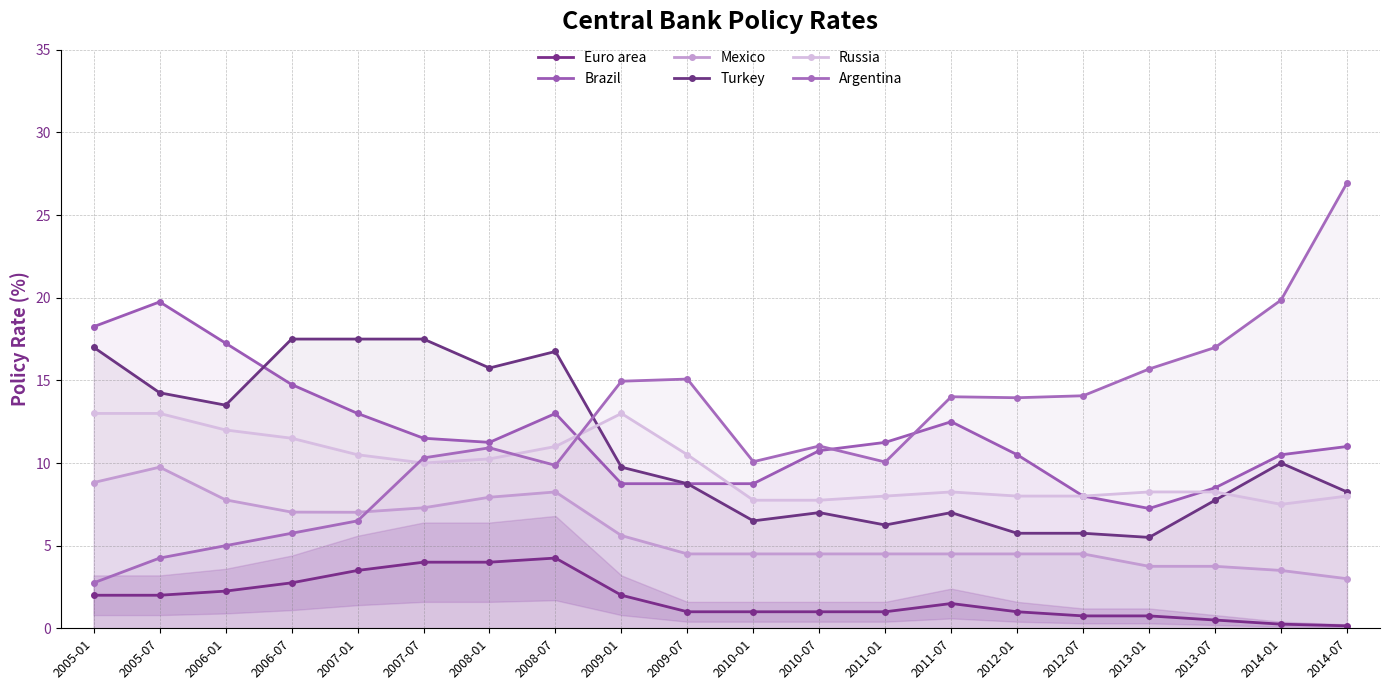

Reading left to right, transcribe all the data shown in this chart.

Euro area: 2.0	2.0	2.2	2.8	3.5	4.0	4.0	4.2	2.0	1.0	1.0	1.0	1.0	1.5	1.0	0.8	0.8	0.5	0.2	0.1
Brazil: 18.2	19.8	17.2	14.8	13.0	11.5	11.2	13.0	8.8	8.8	8.8	10.8	11.2	12.5	10.5	8.0	7.2	8.5	10.5	11.0
Mexico: 8.8	9.8	7.8	7.0	7.0	7.3	7.9	8.2	5.6	4.5	4.5	4.5	4.5	4.5	4.5	4.5	3.8	3.8	3.5	3.0
Turkey: 17.0	14.2	13.5	17.5	17.5	17.5	15.8	16.8	9.8	8.8	6.5	7.0	6.2	7.0	5.8	5.8	5.5	7.8	10.0	8.2
Russia: 13.0	13.0	12.0	11.5	10.5	10.0	10.2	11.0	13.0	10.5	7.8	7.8	8.0	8.2	8.0	8.0	8.2	8.2	7.5	8.0
Argentina: 2.8	4.2	5.0	5.8	6.5	10.3	10.9	9.9	14.9	15.1	10.1	11.0	10.1	14.0	13.9	14.1	15.7	17.0	19.9	26.9